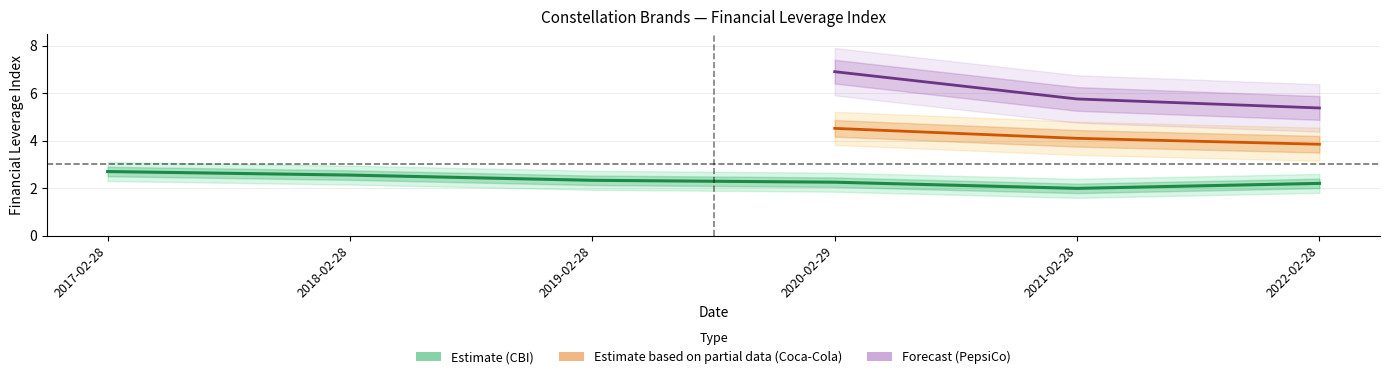

Where does the Constellation Brands (CBI) series first go above 2?

2017-02-28